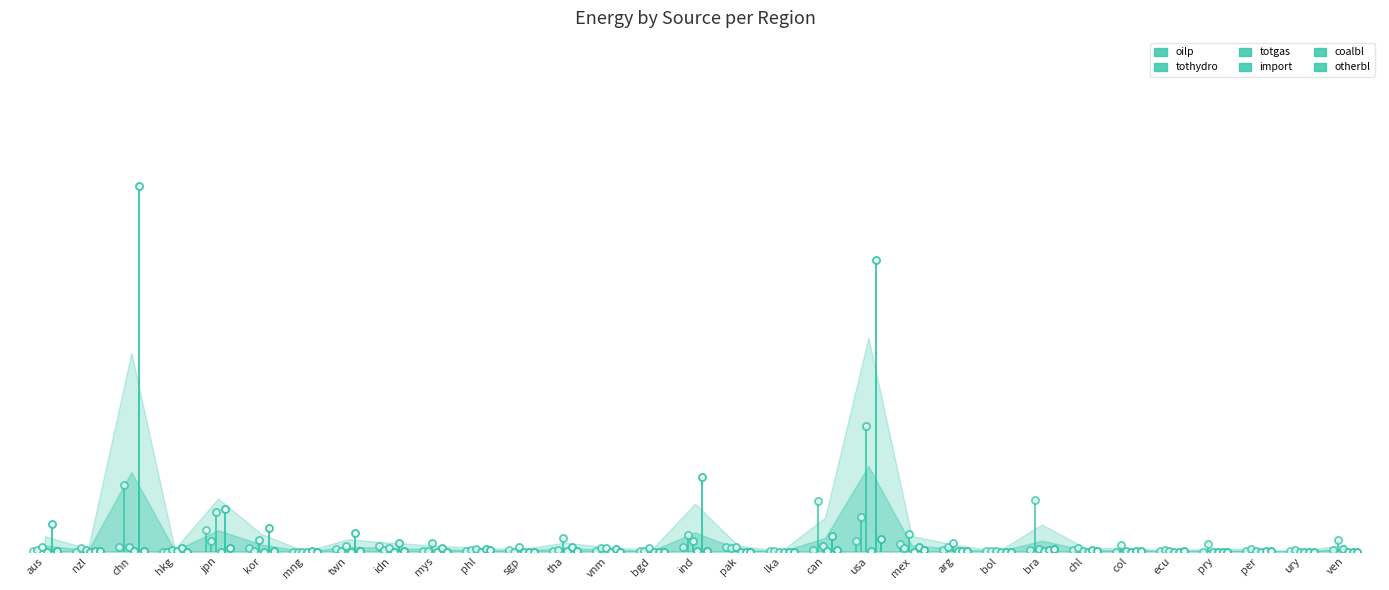

What is the total value across all series at chn?

0.9